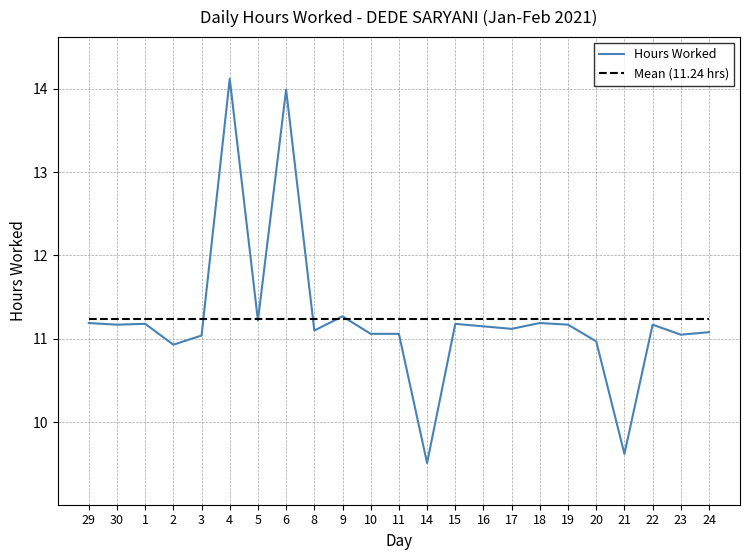

What position from the left is 1?

3